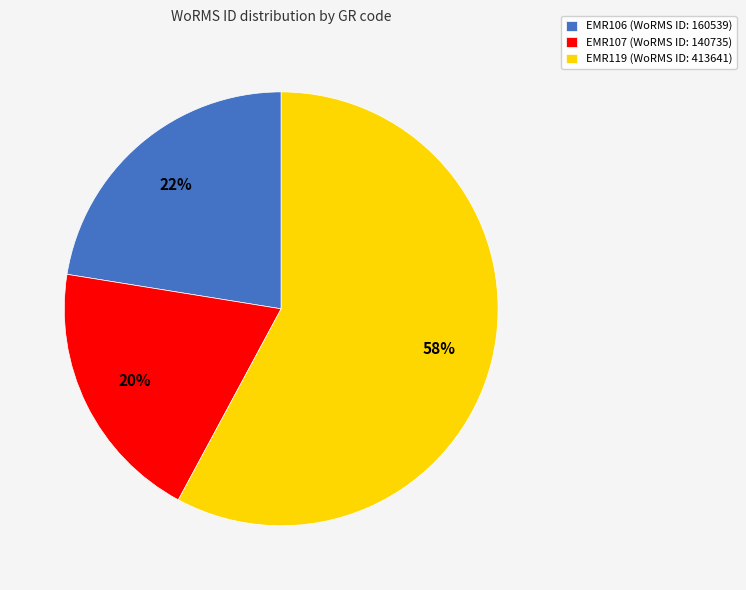

Is it true that EMR106 is 22% of the pie?

True